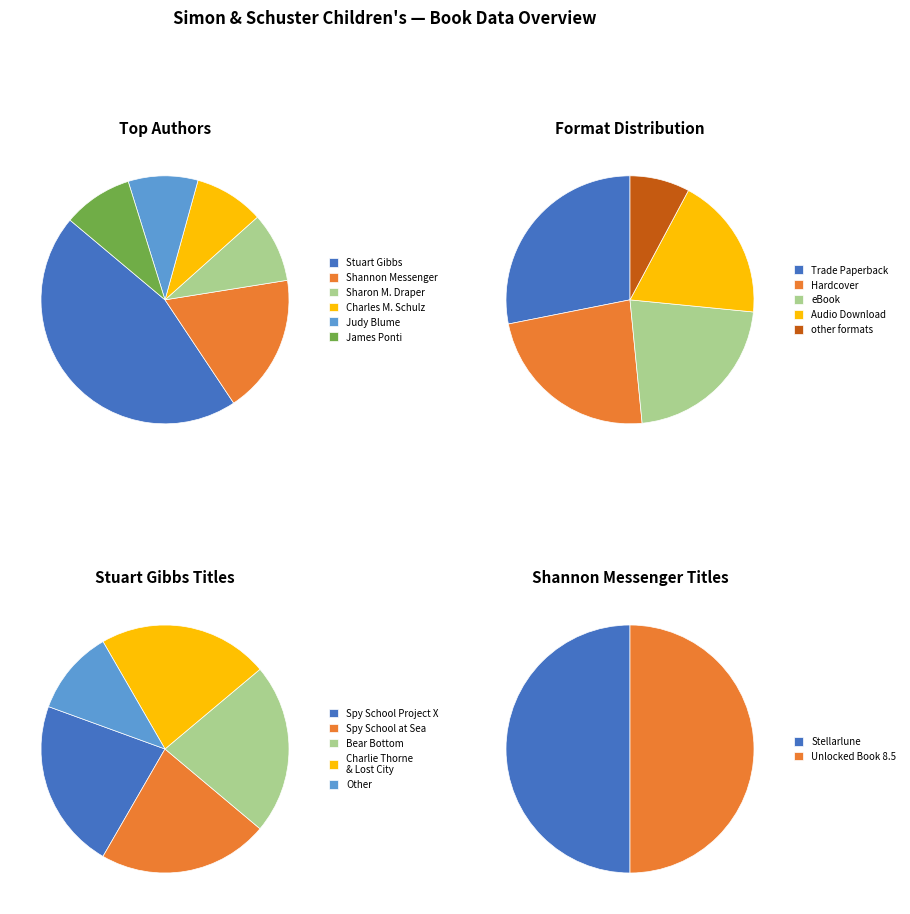

What percentage is the Judy Blume slice, to the nearest percent?

9%